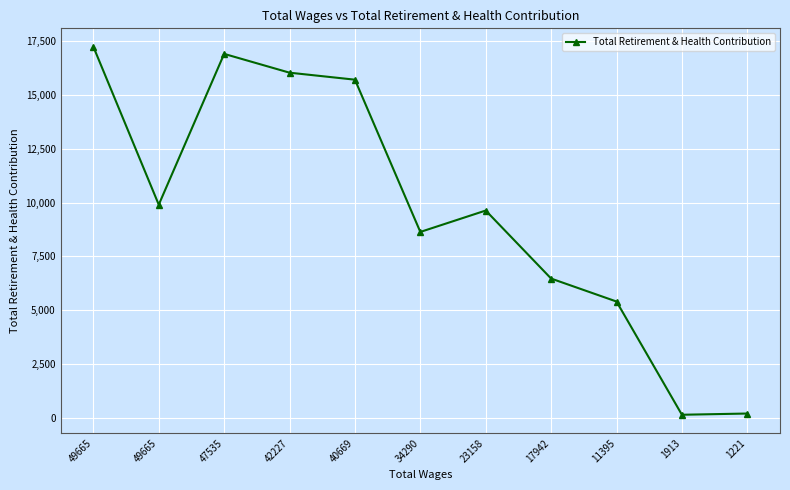

How many lines are shown in the chart?

1